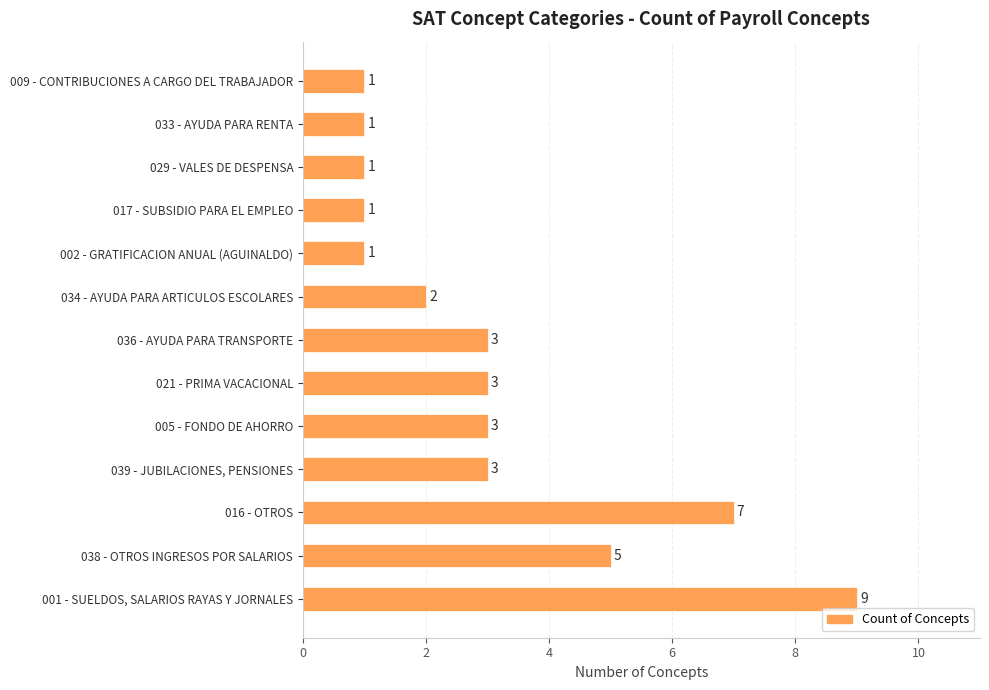

How many values are below 3?

6